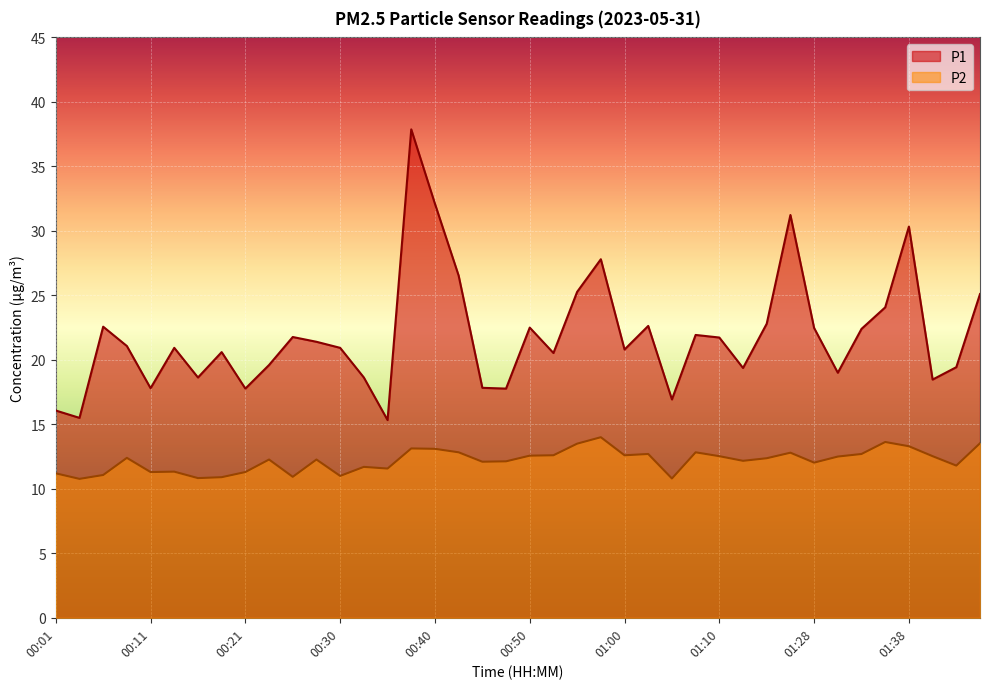

List the labels in order of P2 value, largest first.

00:57, 01:36, 01:46, 00:55, 01:38, 00:38, 00:40, 00:43, 01:07, 01:21, 01:02, 01:33, 00:52, 01:00, 00:50, 01:10, 01:41, 01:31, 00:09, 01:18, 00:23, 00:28, 01:16, 00:47, 00:45, 01:28, 01:43, 00:33, 00:35, 00:13, 00:11, 00:21, 00:01, 00:06, 00:30, 00:26, 00:18, 00:16, 01:05, 00:04